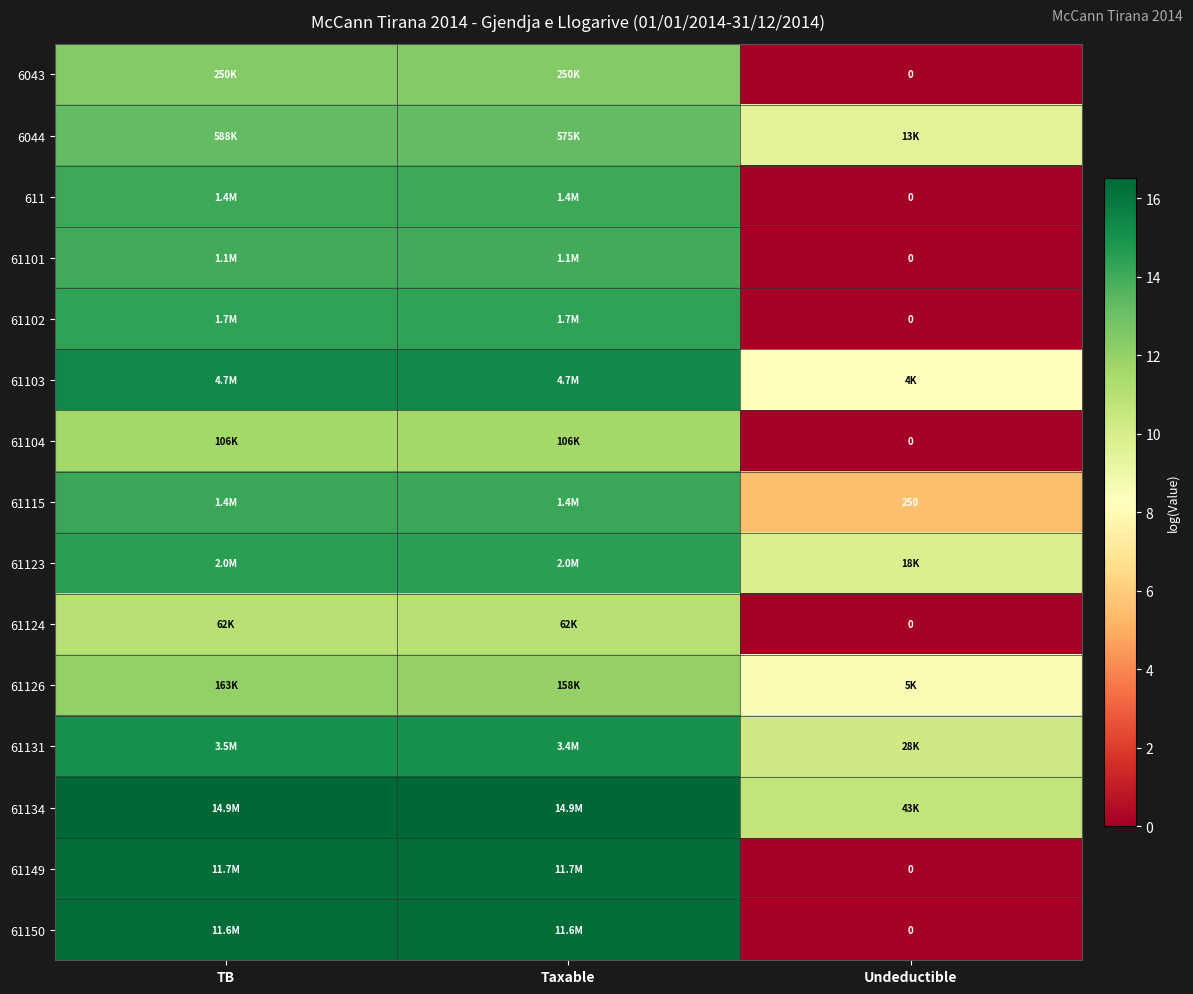

What is the difference between the second highest and minimum values in the 61101 series?

14.0